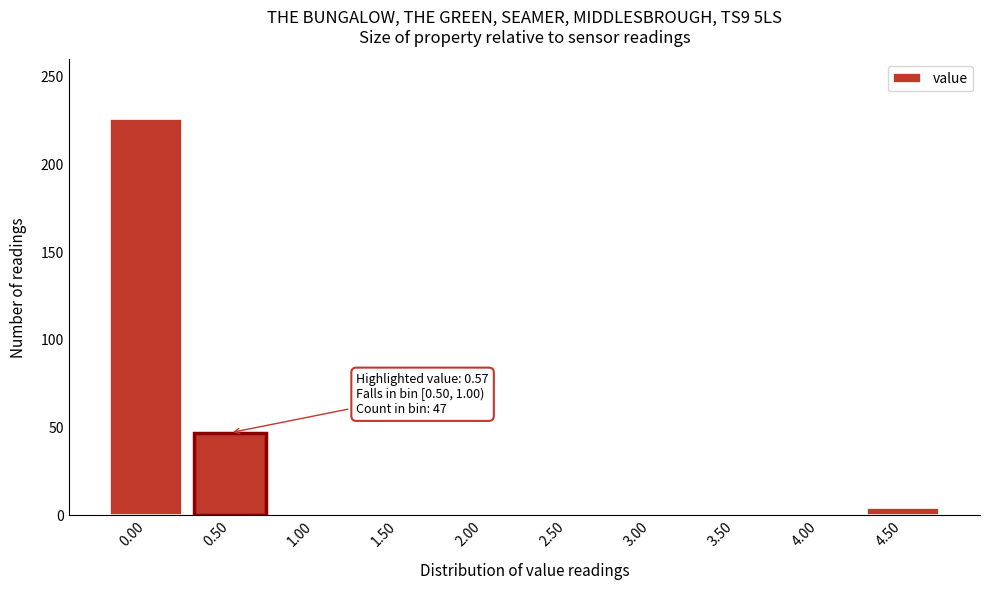

Reading left to right, list all the values displayed in this chart.

0.00=226	0.50=47	1.00=0	1.50=0	2.00=0	2.50=0	3.00=0	3.50=0	4.00=0	4.50=4